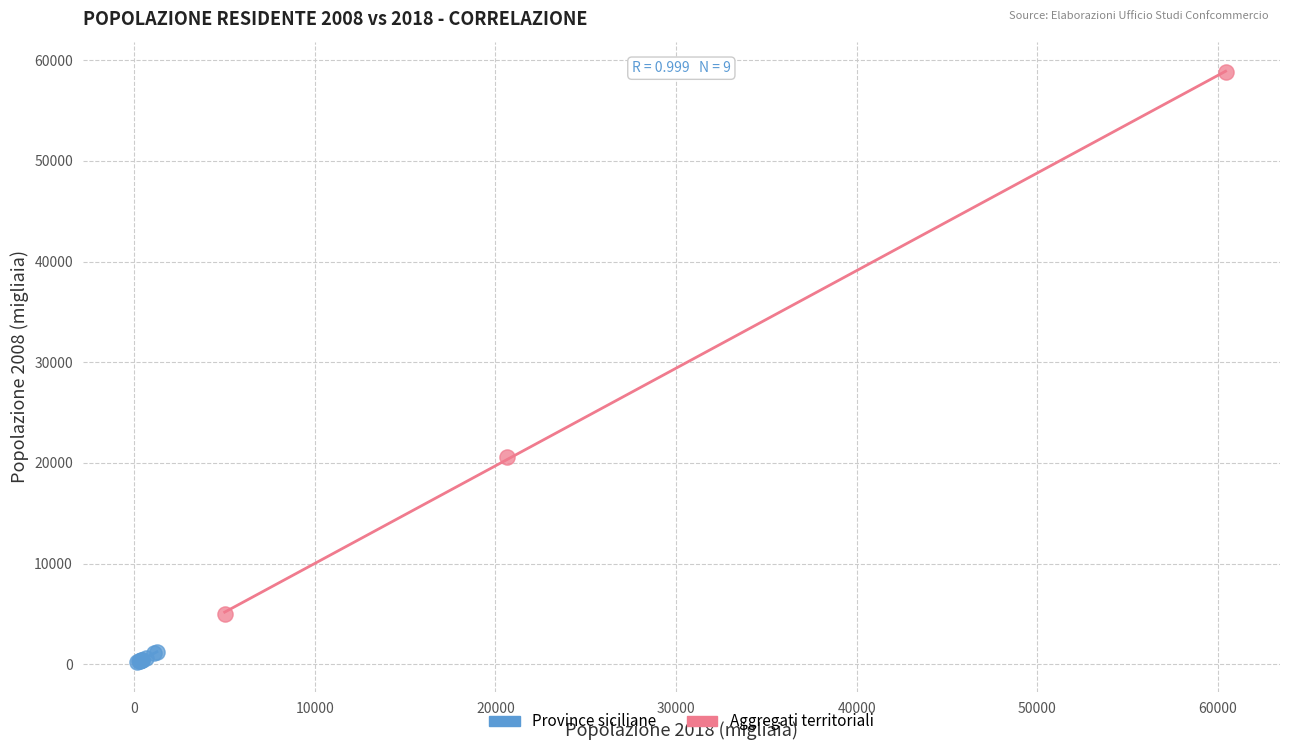

Which series reaches the minimum Y coordinate?

Province siciliane